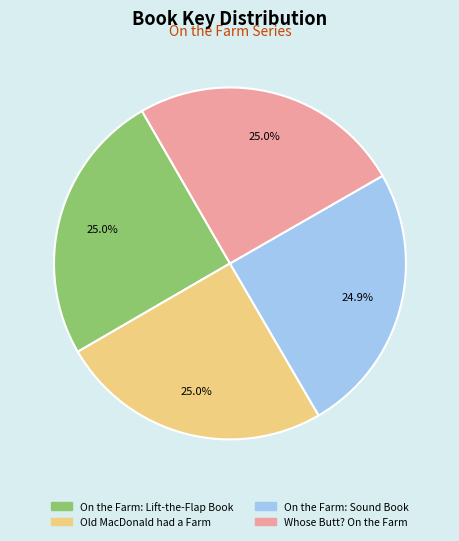

What is the ratio of the value at Whose Butt? On the Farm to the value at On the Farm: Lift-the-Flap Book?

1.0